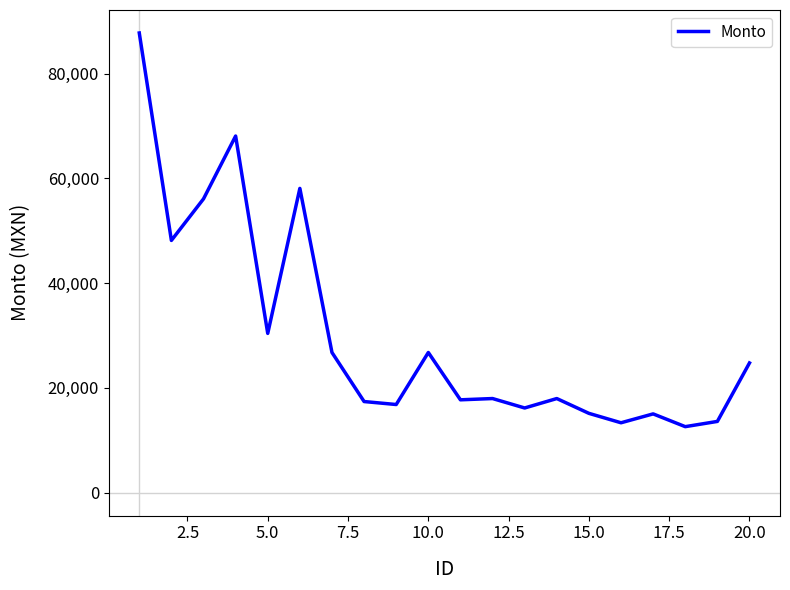

What is the difference between the maximum and minimum values?

75182.9